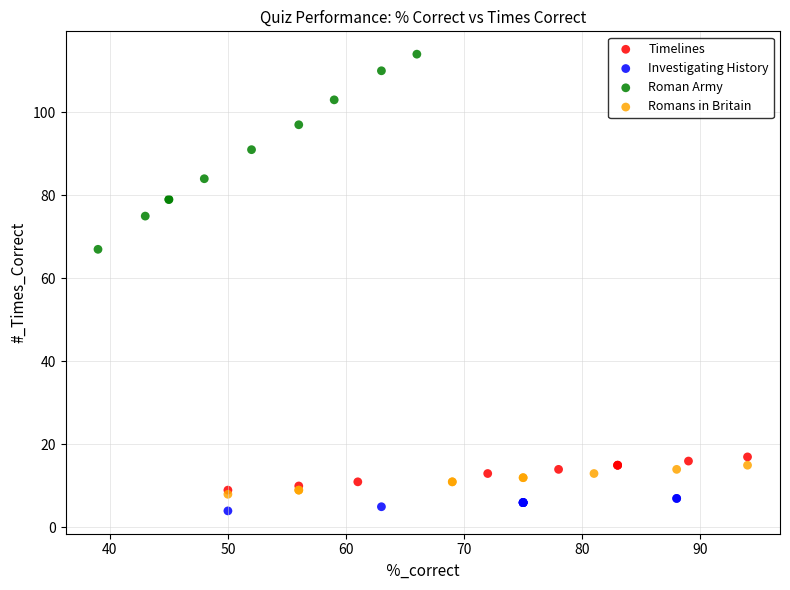

Which series has the largest Y range (max minus min)?

Roman Army